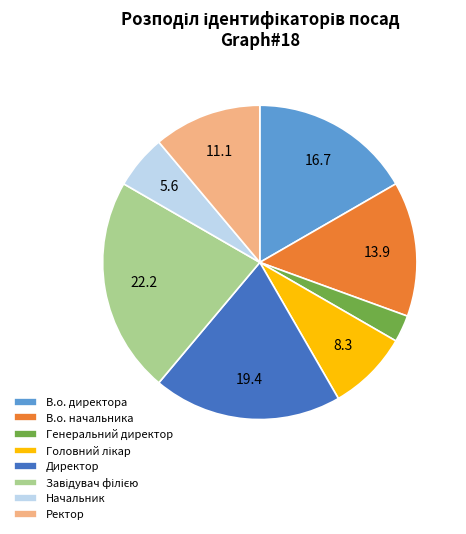

Approximately how many times larger is the value at В.о. директора compared to В.о. начальника?

1.2